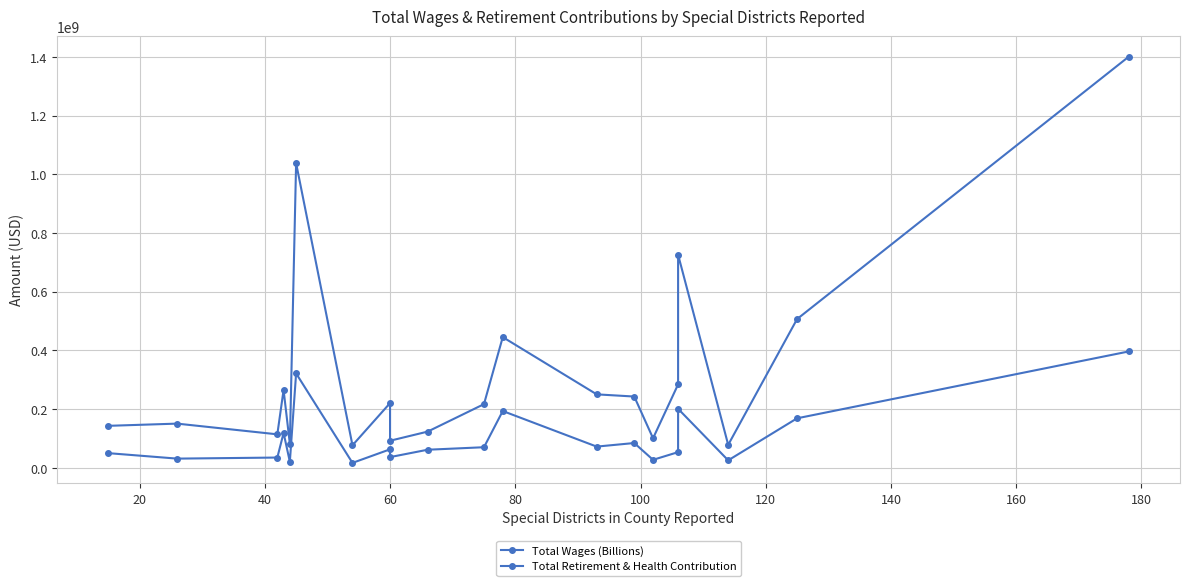

Does the chart display data point markers on the line(s)?

Yes